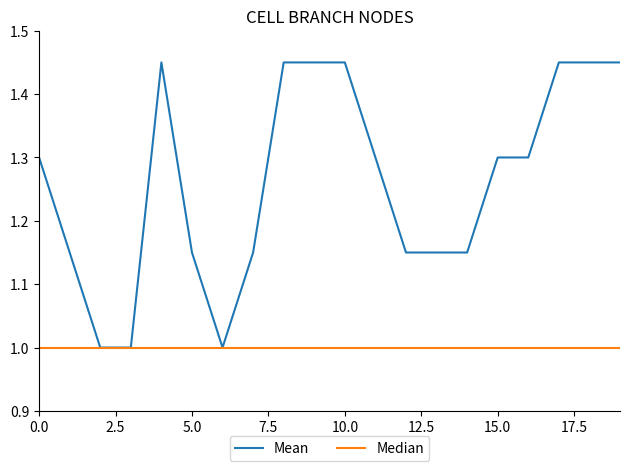

Which series has the largest range (max minus min)?

Mean